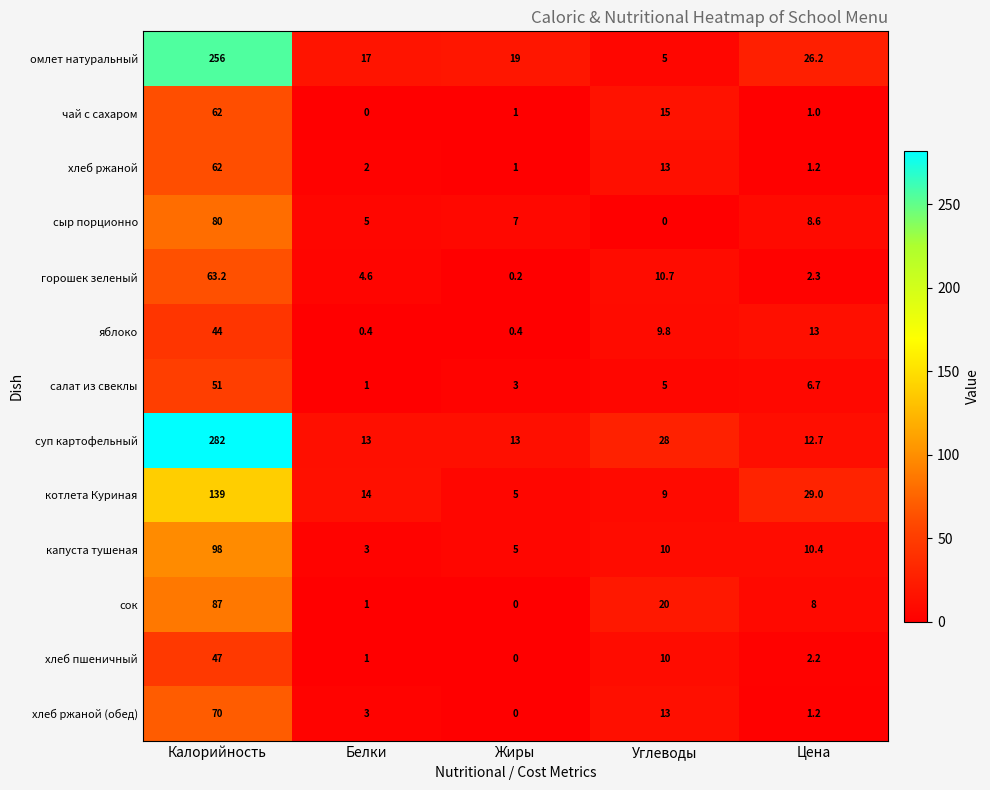

What is the difference between the чай с сахаром values at Жиры and Углеводы?

14.0